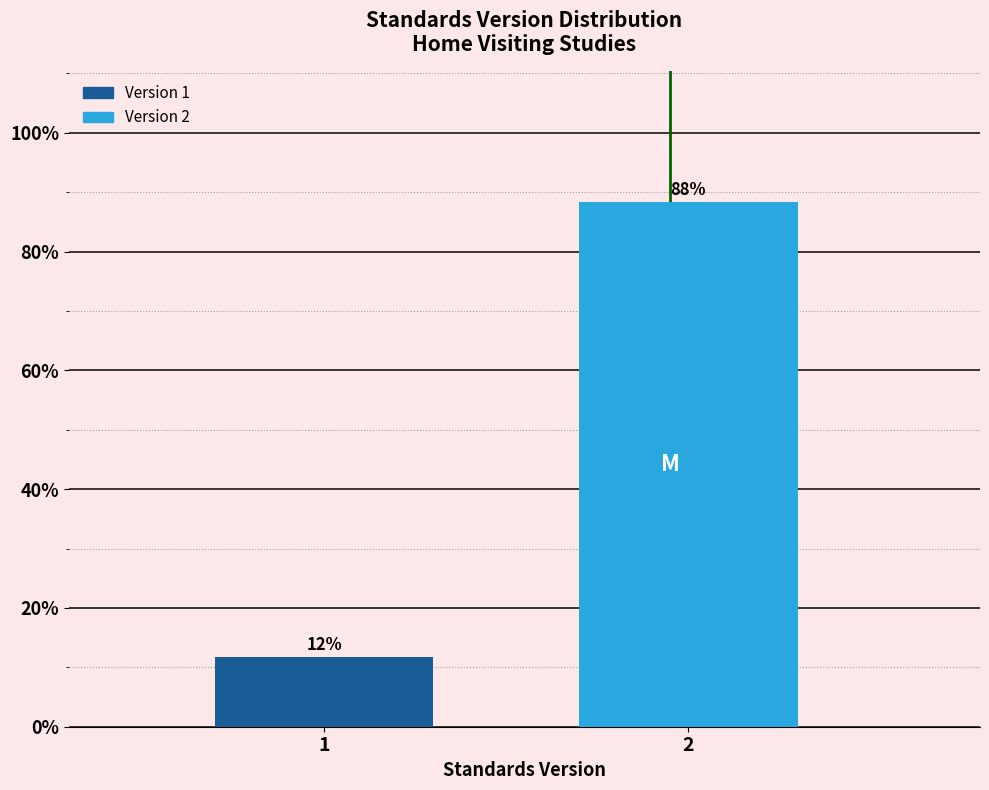

Is it true that the value at 1 is 11.7?

True